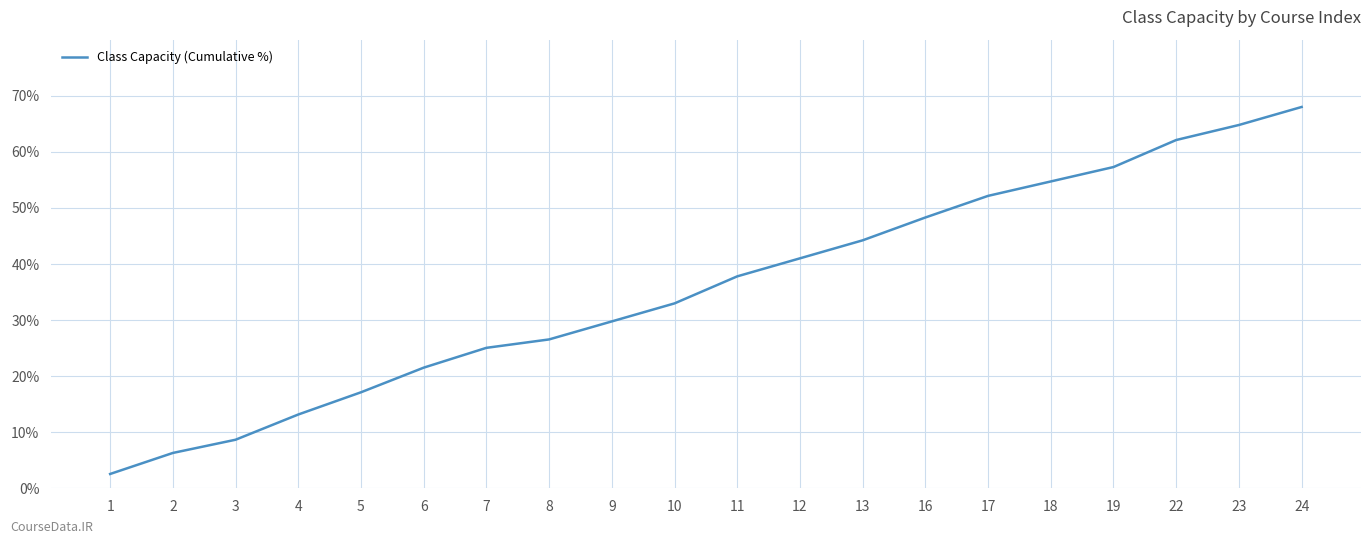

Which category has the lowest value across all series?

1